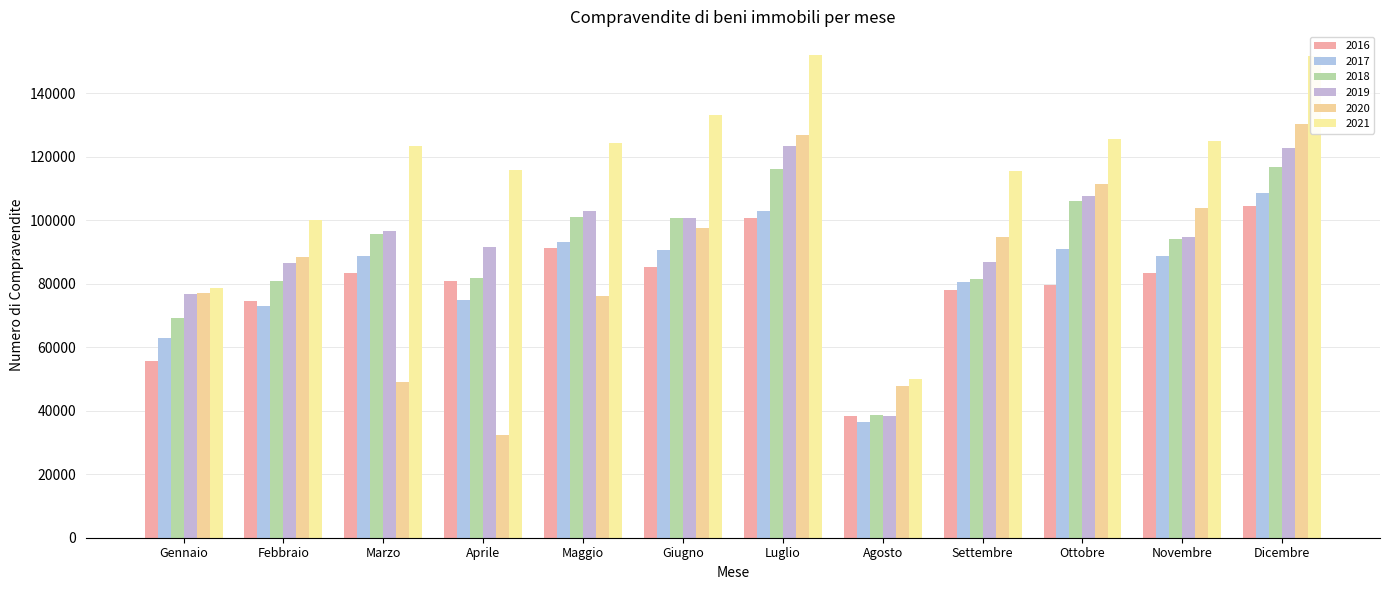

The 2018 series shows 57804 at Maggio. True or false?

False